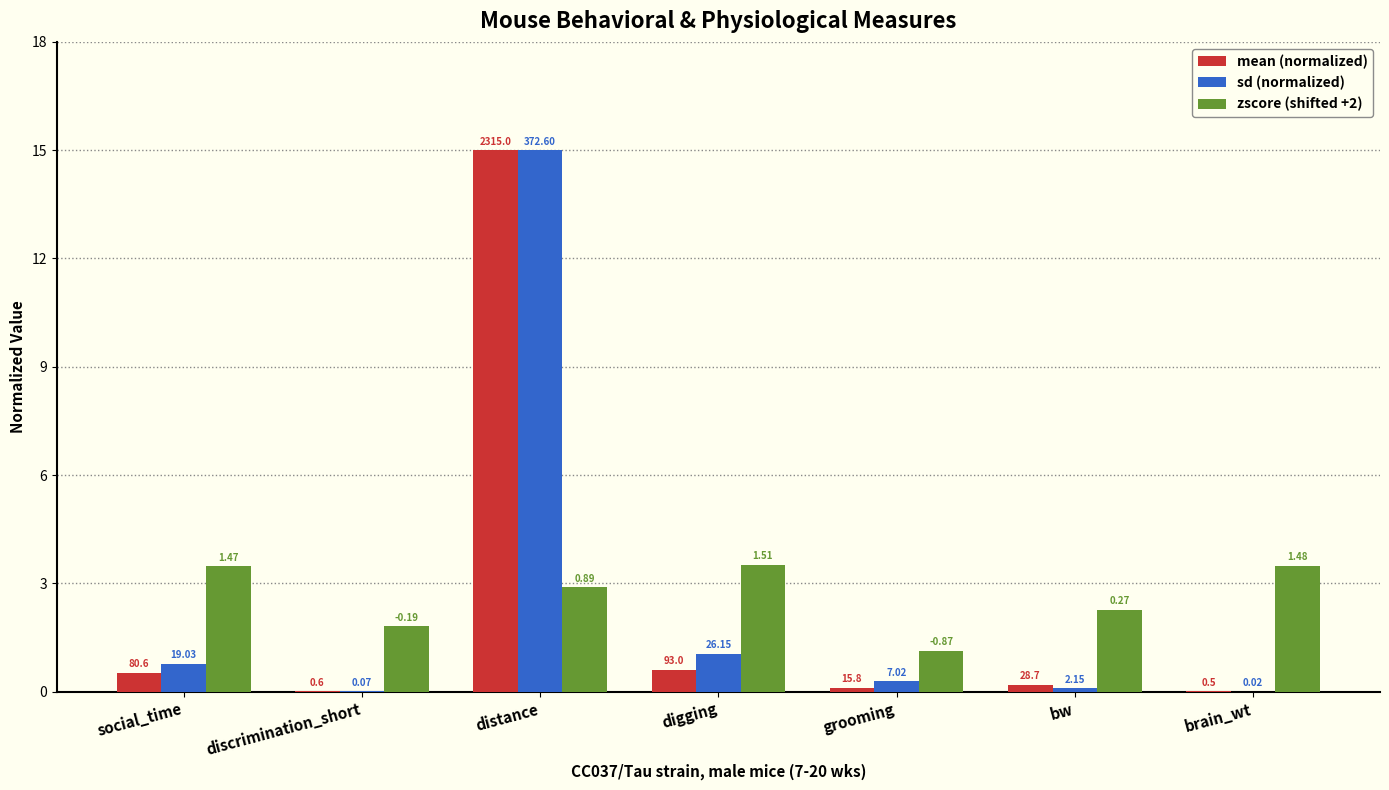

Are the bars horizontal?

No